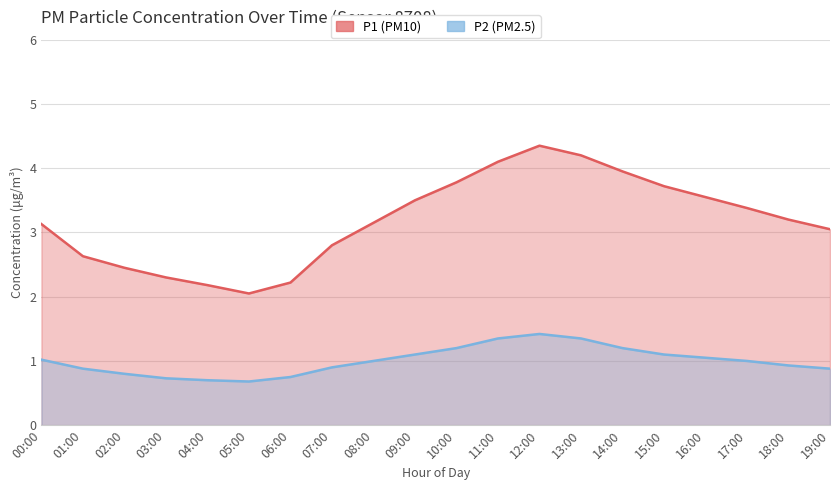

What is the sum of the P2 values at 18:00 and 02:00?

1.7